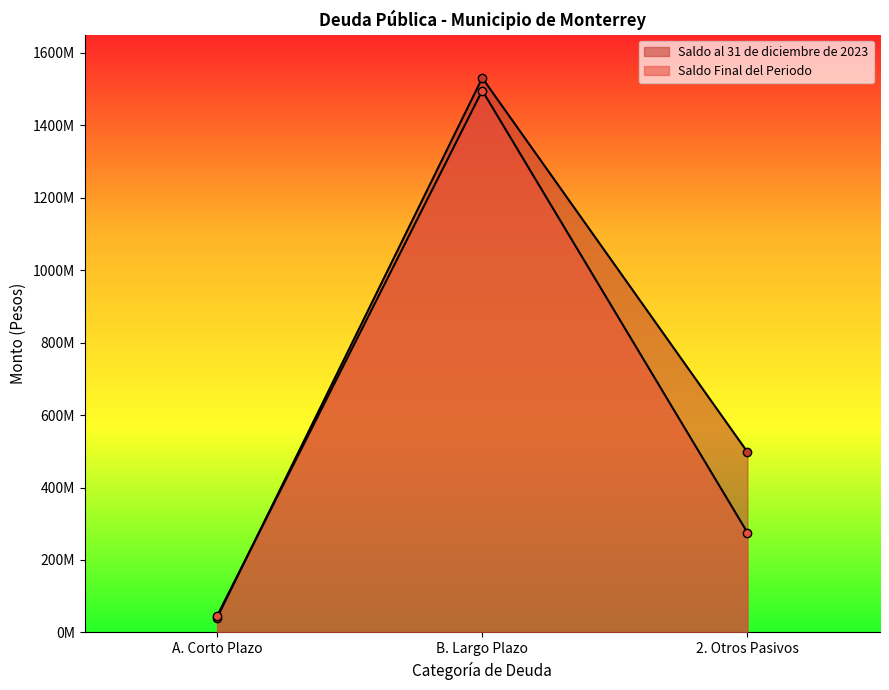

Which series has the largest range (max minus min)?

Saldo al 31 de diciembre de 2023